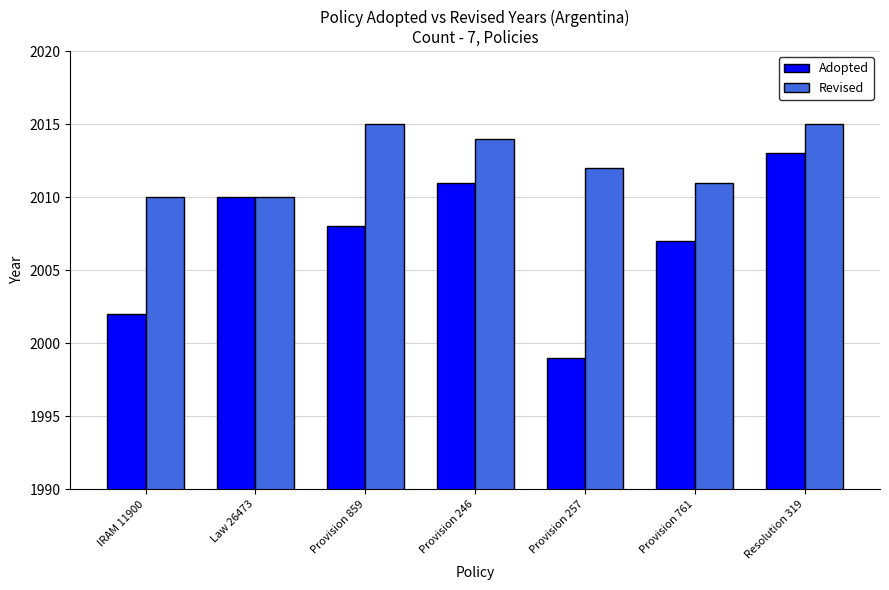

What is the sum of all Adopted values?

14050